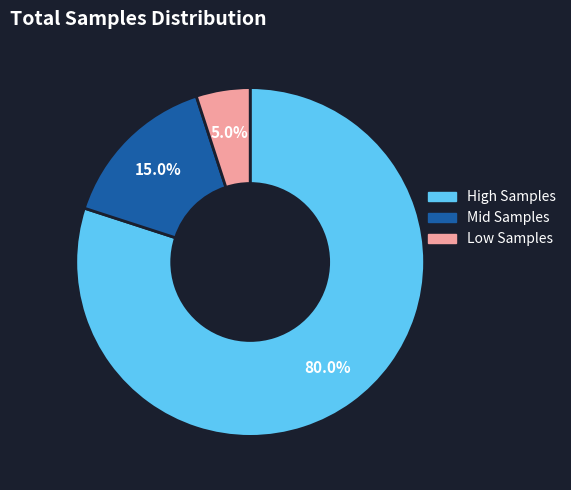

Combined, do High Samples and Mid Samples account for over 50%?

Yes